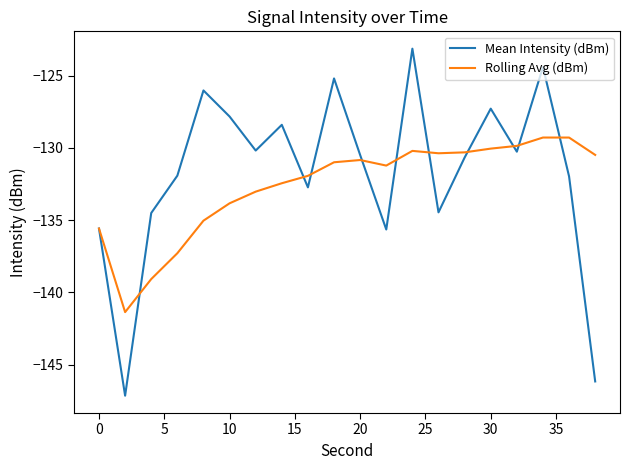

Which series has the largest range (max minus min)?

Mean Intensity (dBm)